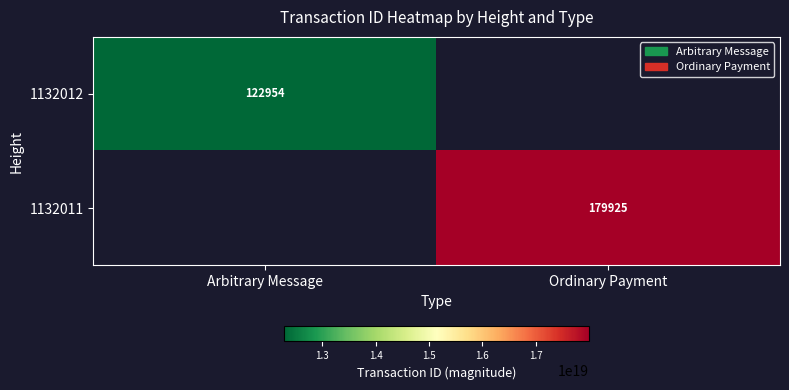

Is it true that 1132011 equals 179925 at Ordinary Payment?

True